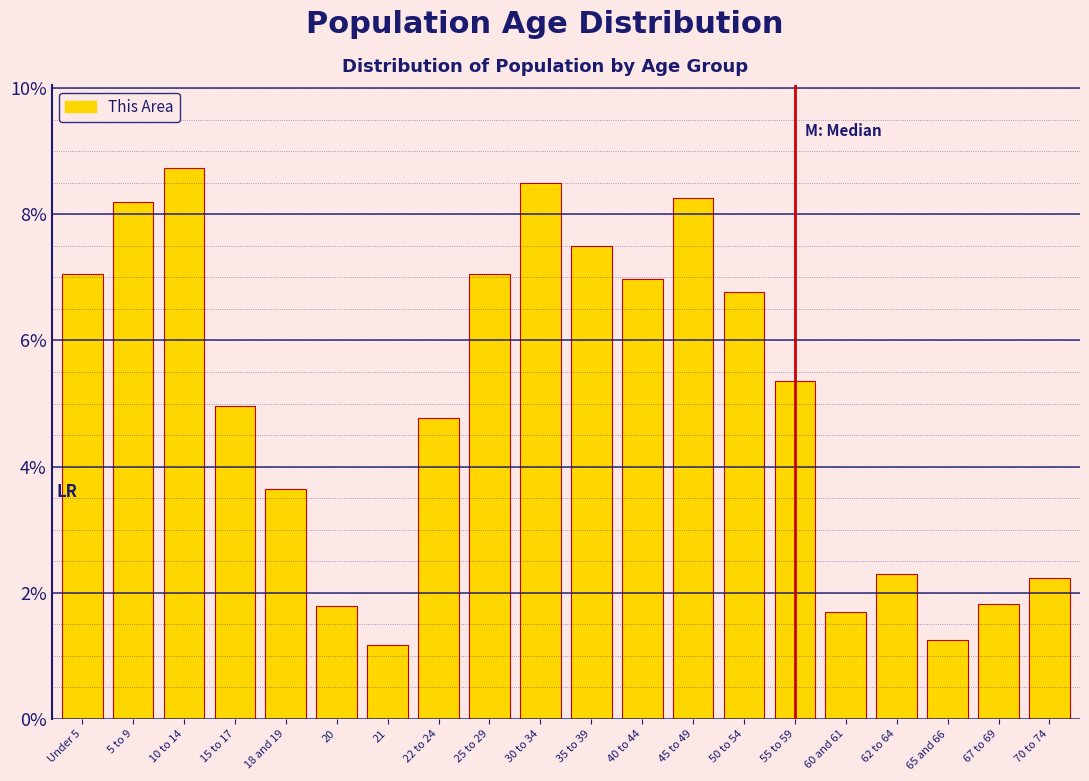

Does the chart contain any negative values?

No